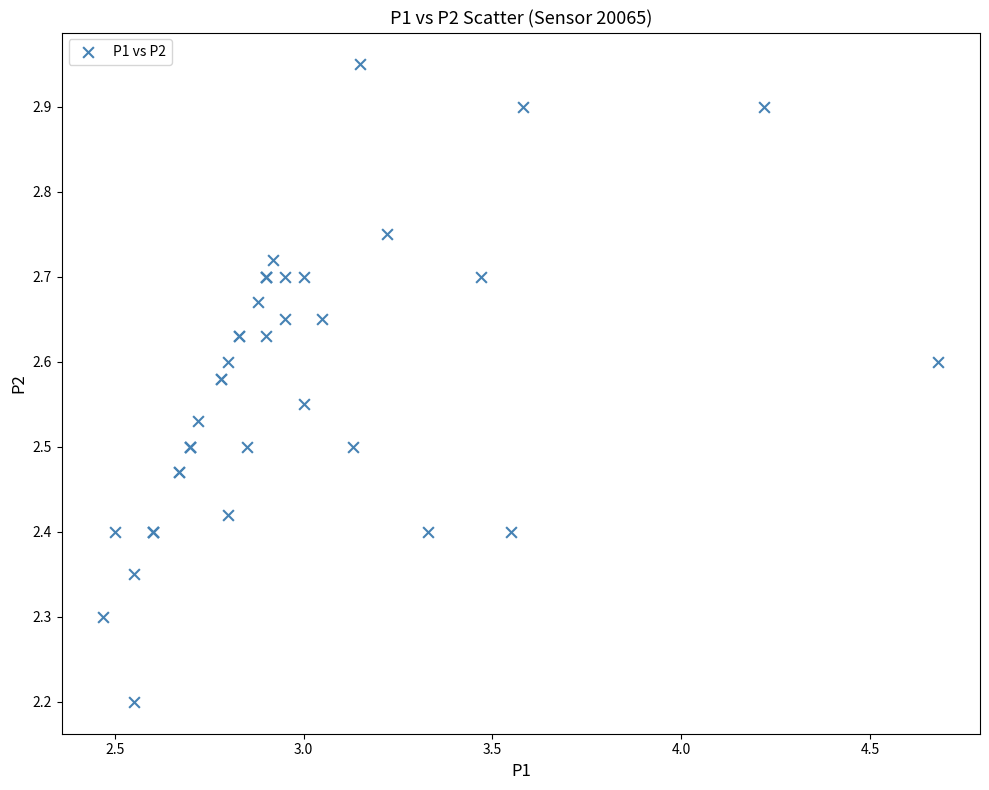

What Y value in the scatter plot is closest to 2?

2.2